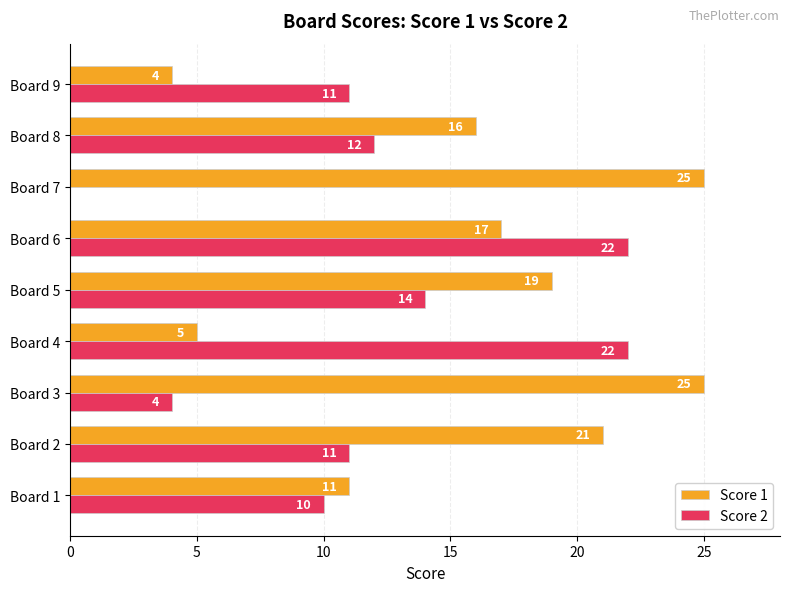

True or false: Score 1 has a value of 5 at Board 4.

True